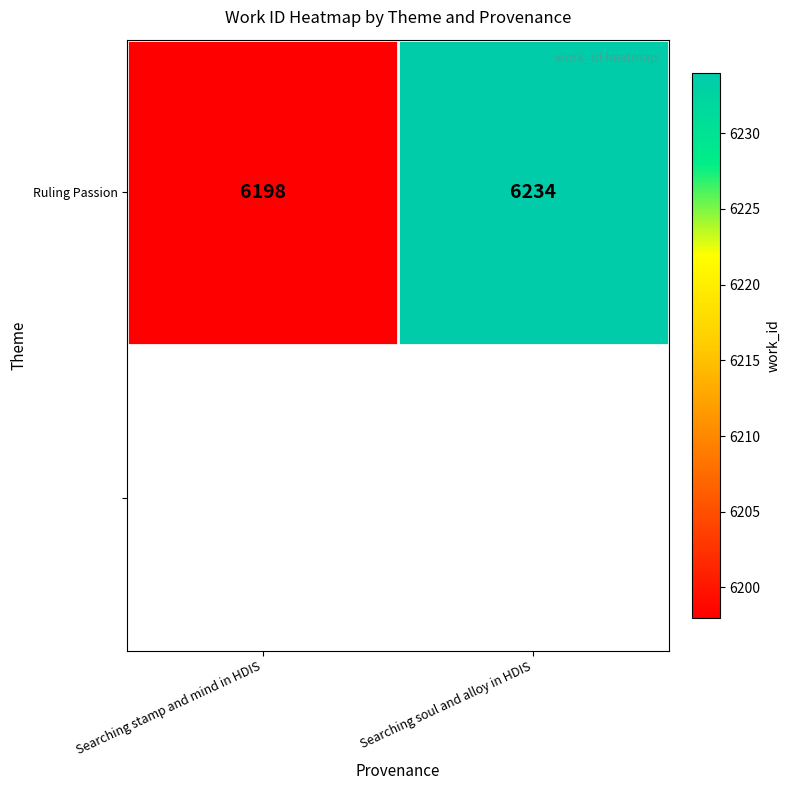

True or false: the data shows 3131 at Searching stamp and mind in HDIS.

False